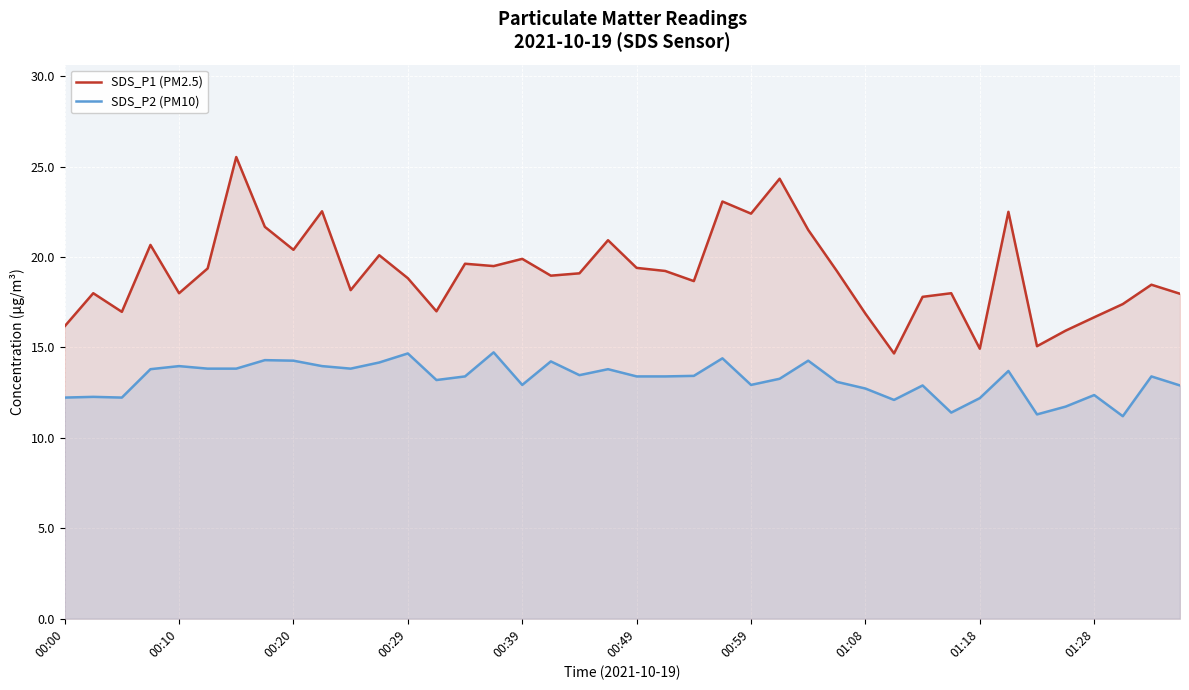

The SDS_P2 (PM10) series shows 13.4 at 00:49. True or false?

True